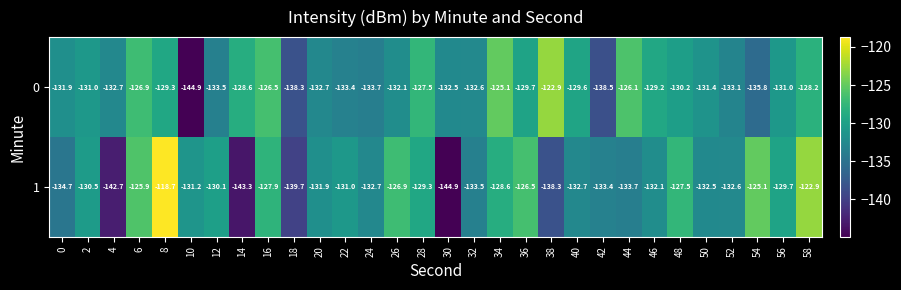

What is the average value of the 1 series?

-131.7